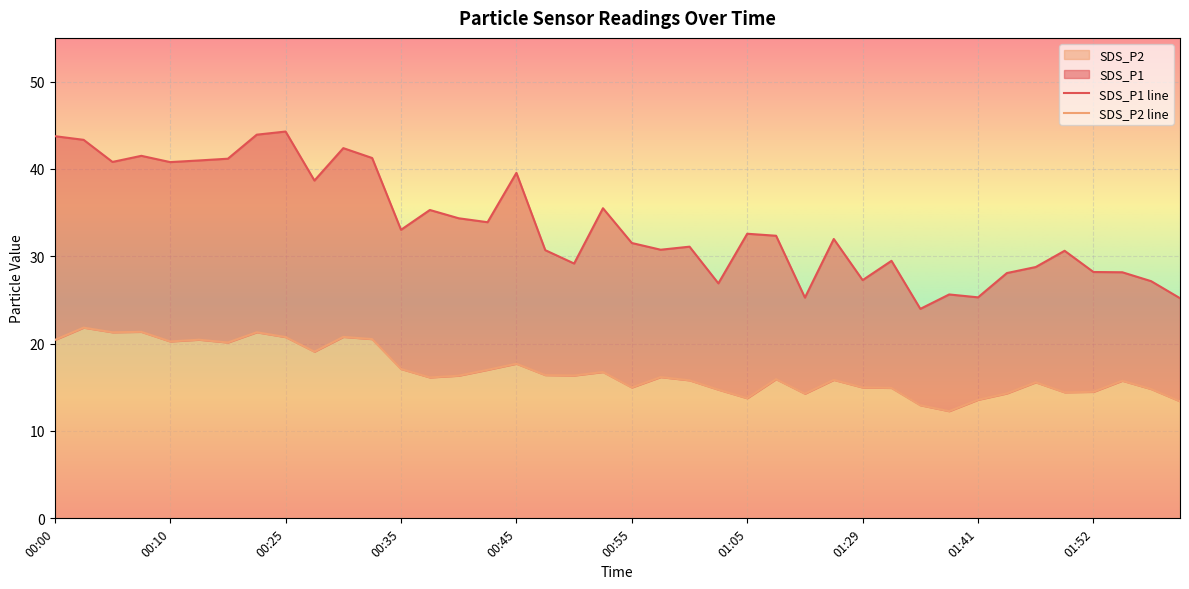

What position from the right is 01:29?

12